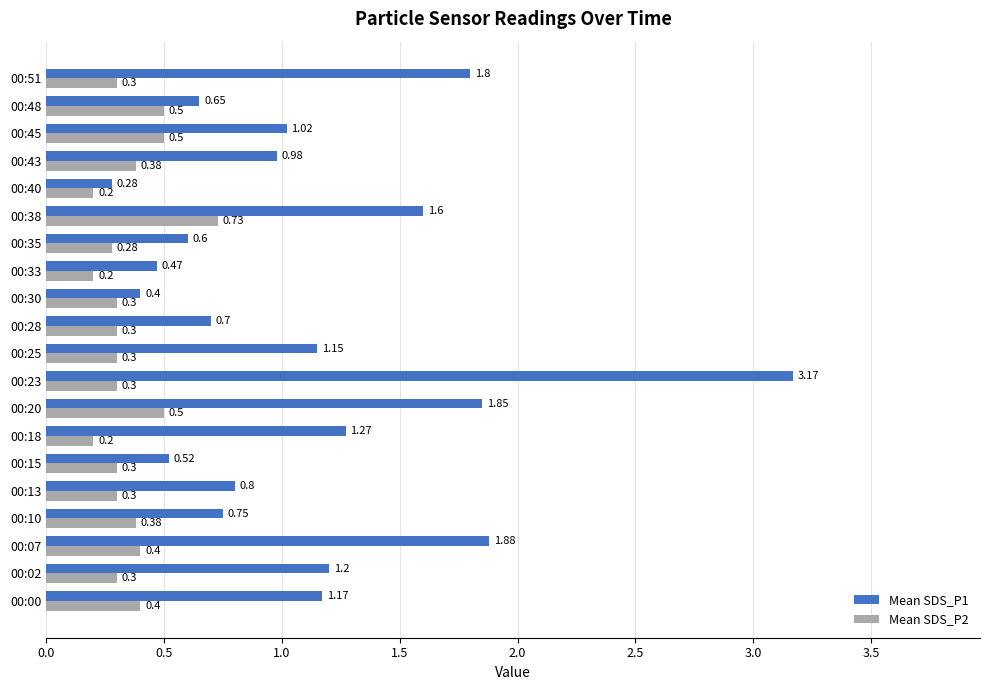

What is the difference between the maximum and minimum values in the Mean SDS_P1 series?

2.9